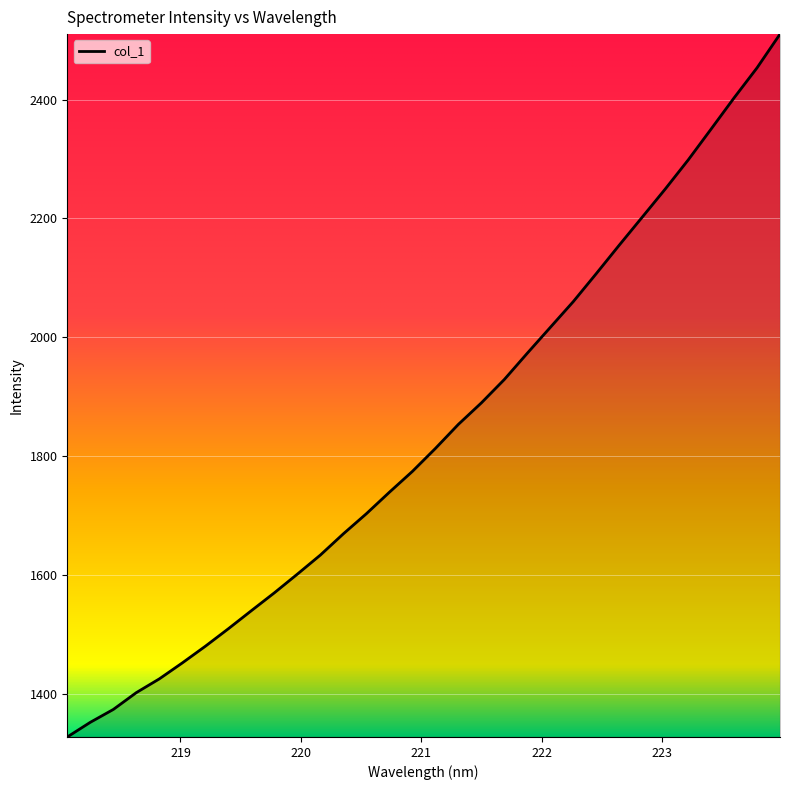

What is the difference between the maximum and minimum values?

1181.9